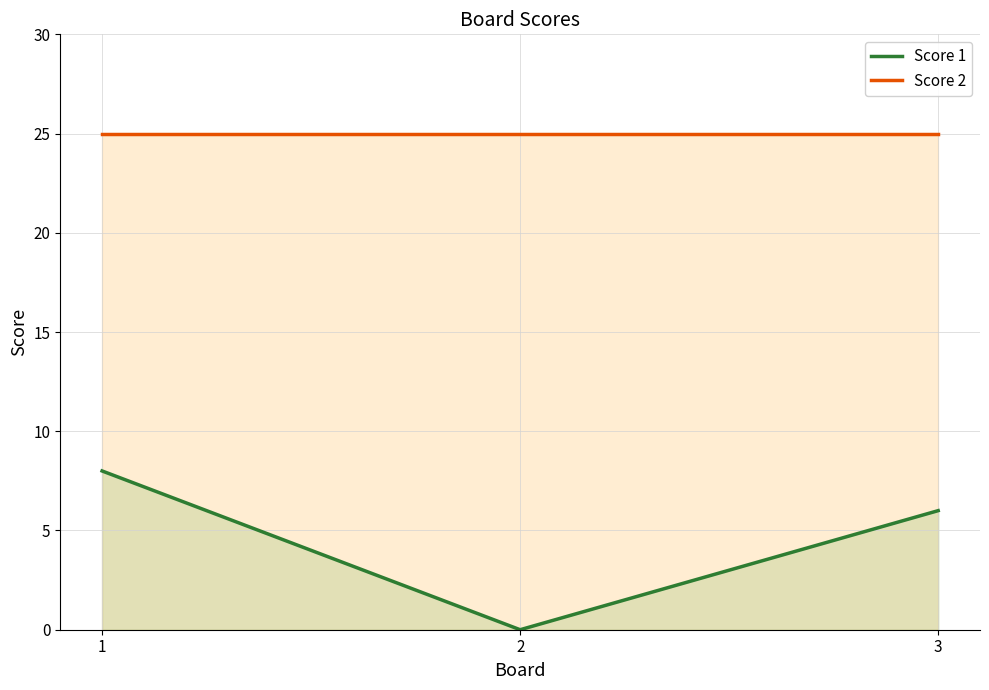

At how many categories does at least one series exceed 5?

3